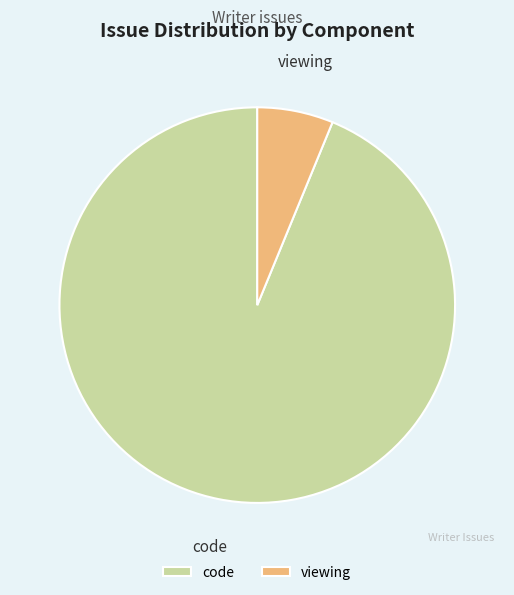

Which slice is the largest?

code